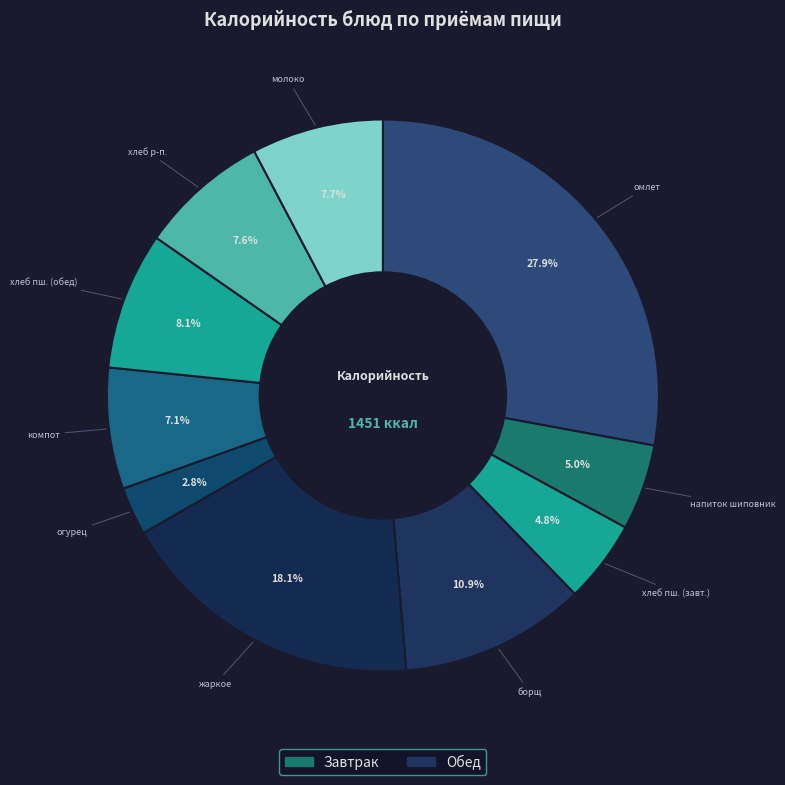

How many segments does this pie chart have?

10